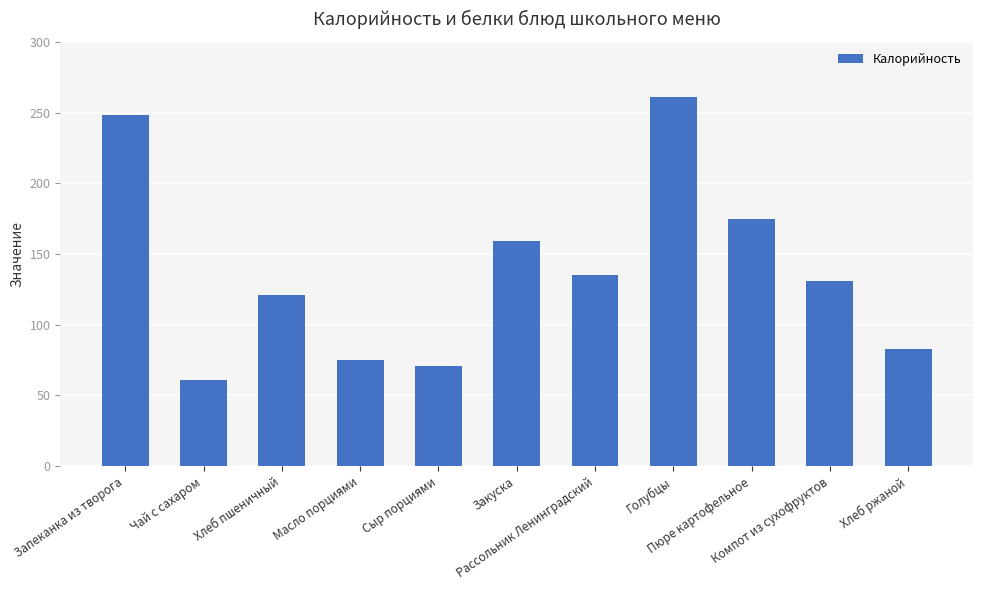

List the labels in order of value, smallest first.

Чай с сахаром, Сыр порциями, Масло порциями, Хлеб ржаной, Хлеб пшеничный, Компот из сухофруктов, Рассольник Ленинградский, Закуска, Пюре картофельное, Запеканка из творога, Голубцы